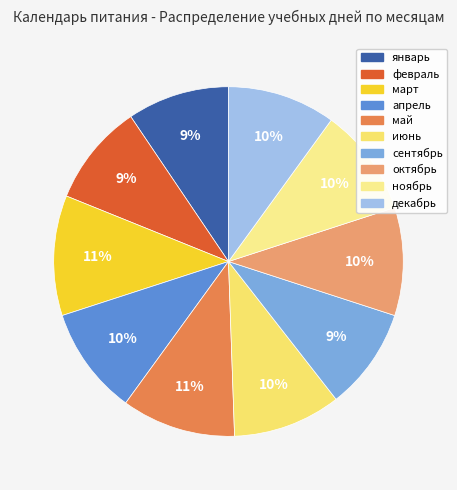

Is there any slice that represents more than half of the pie?

No